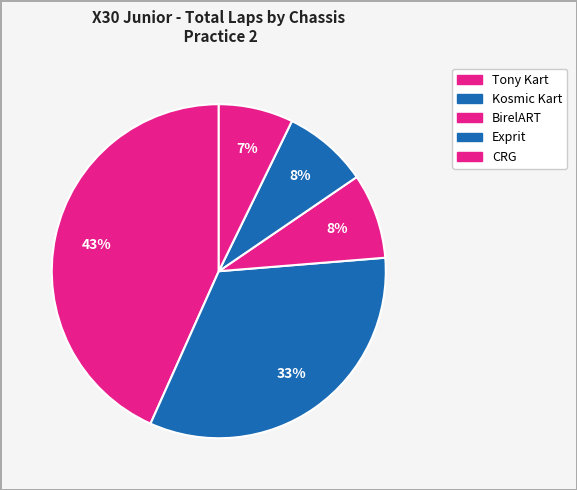

Which category has the biggest portion of the pie?

Tony Kart